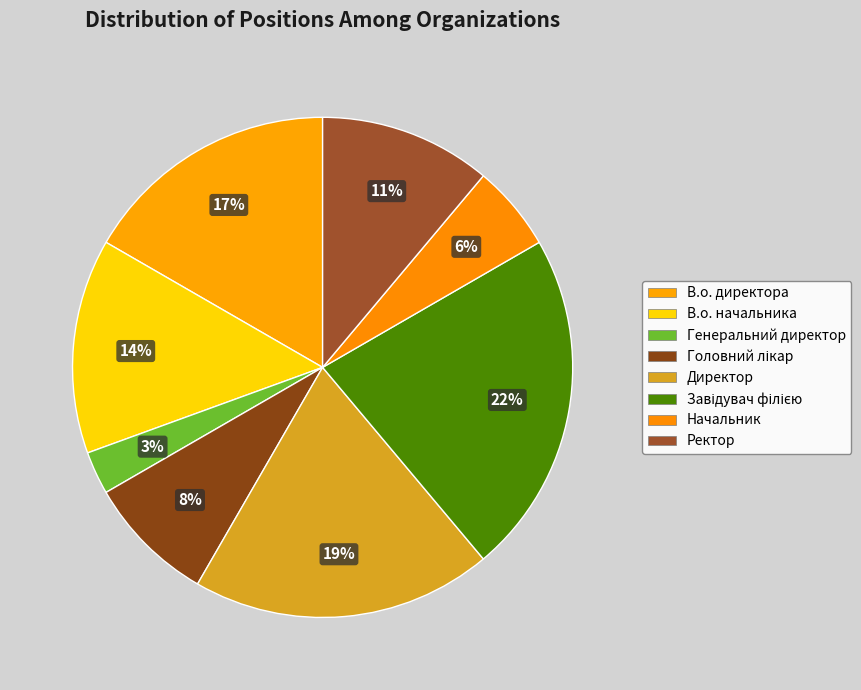

Which slice is the largest?

Завідувач філією